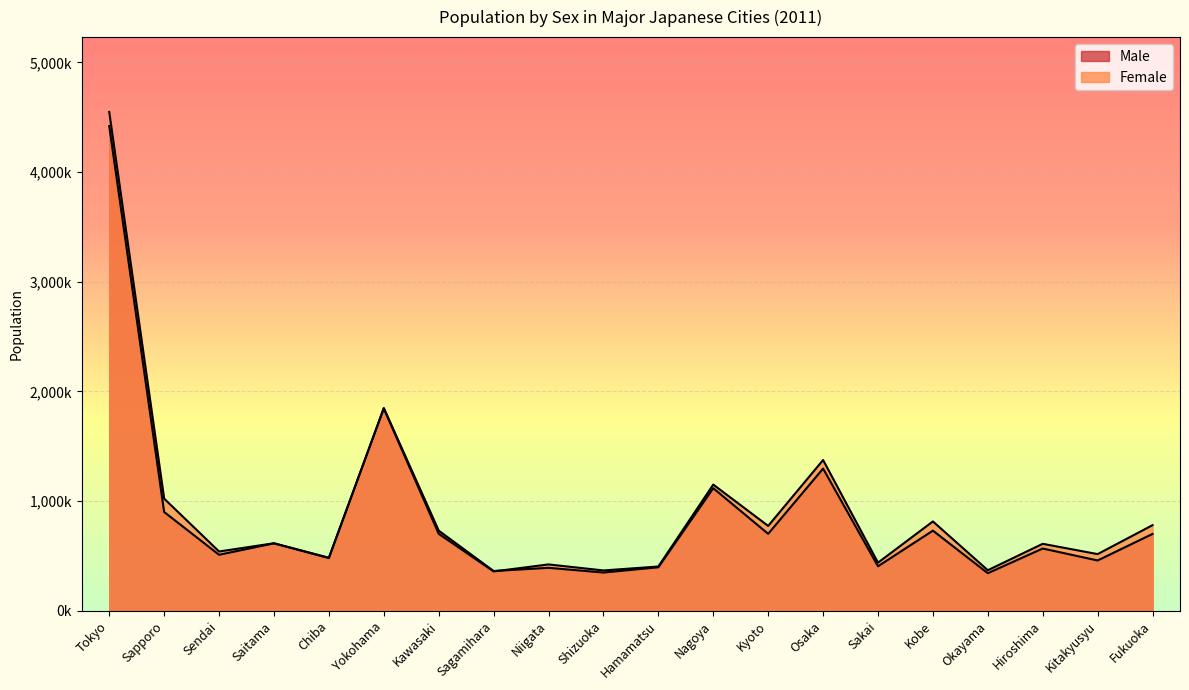

Where is Female nearest to the value 2453000?

Yokohama